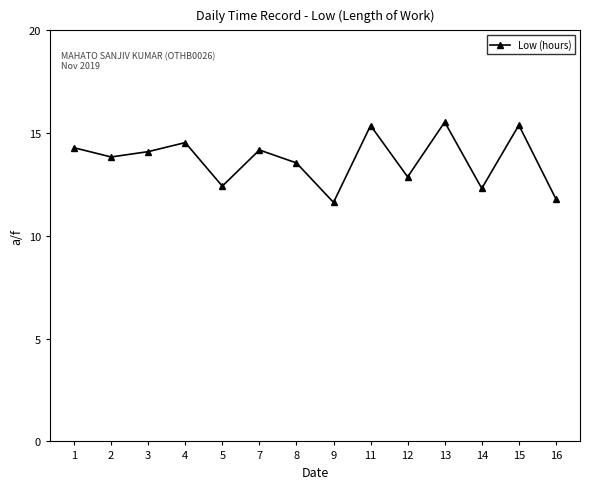

At which category does the data reach its first local valley?

2